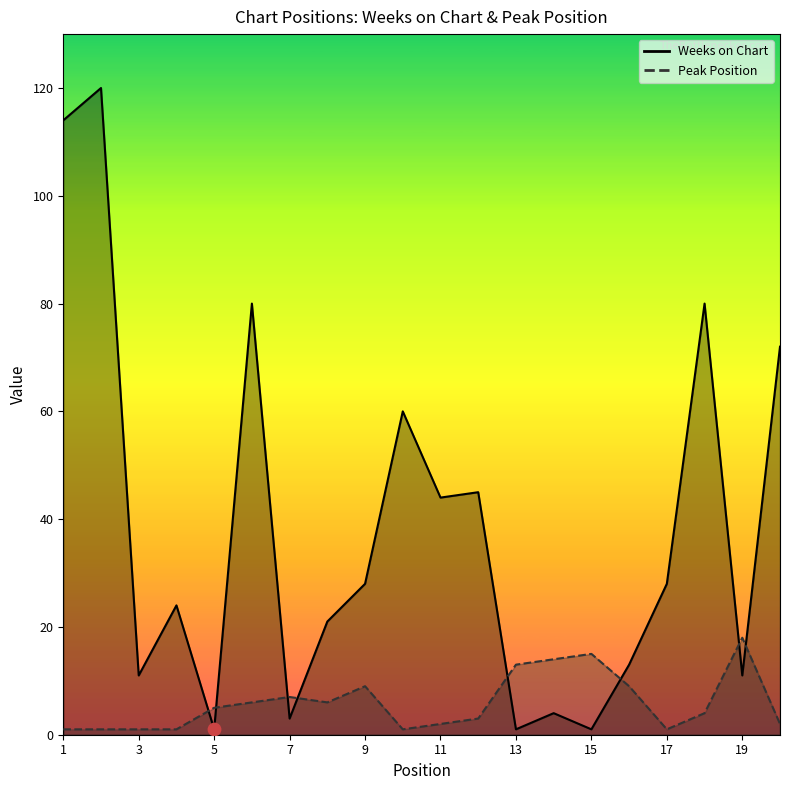

At which category is the sum across all series the highest?

2